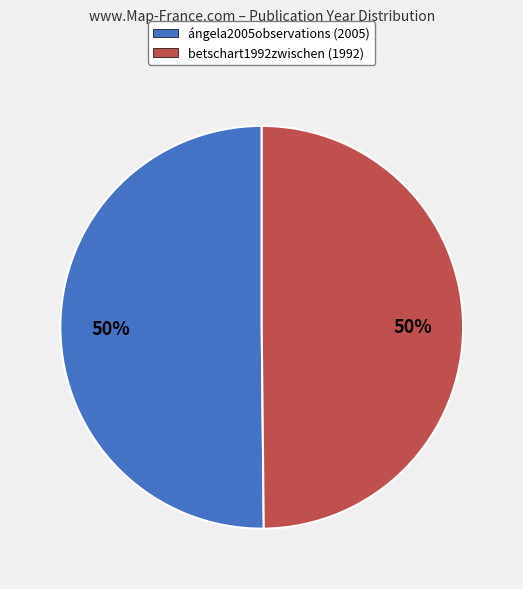

To the nearest percent, what is the combined percentage of ángela2005observations and betschart1992zwischen?

100%